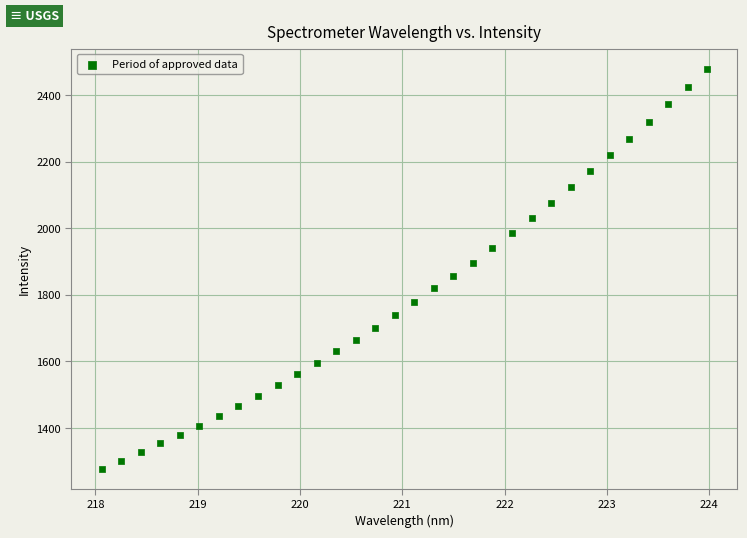

What is the range of Y values (max minus min)?

1201.4